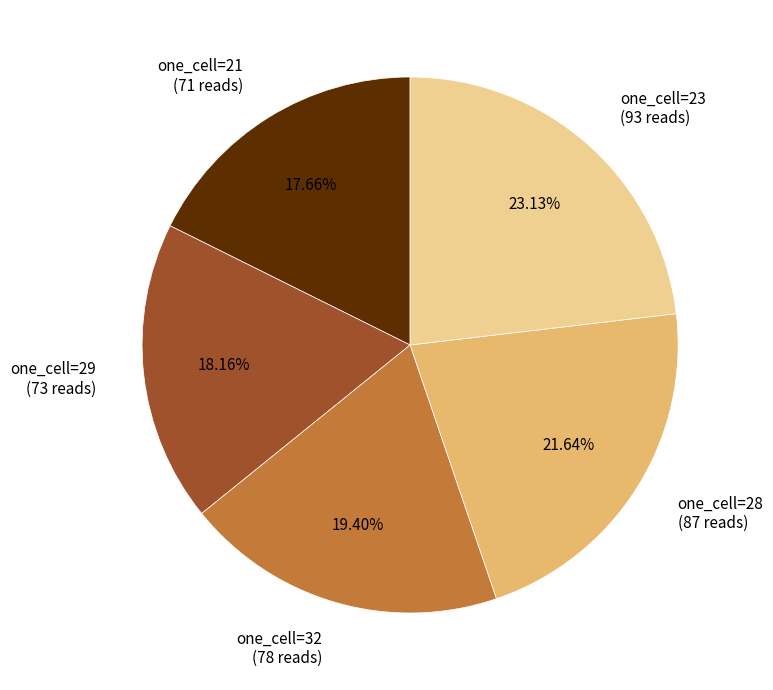

What is the ratio of the value at one_cell=32 (78 reads) to the value at one_cell=29 (73 reads)?

1.1